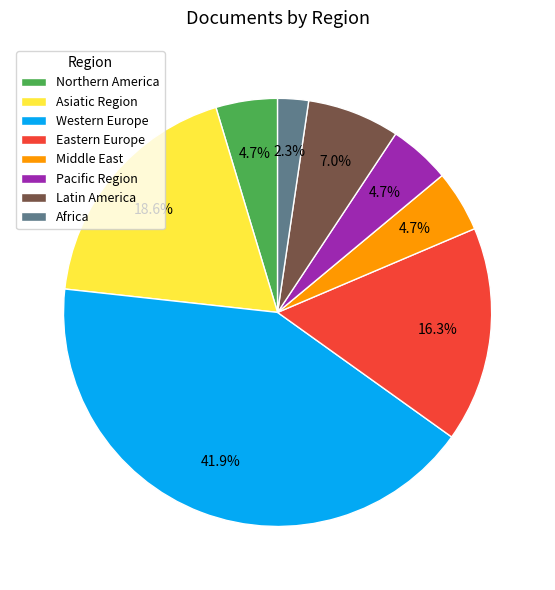

Between Latin America and Africa, which is larger?

Latin America